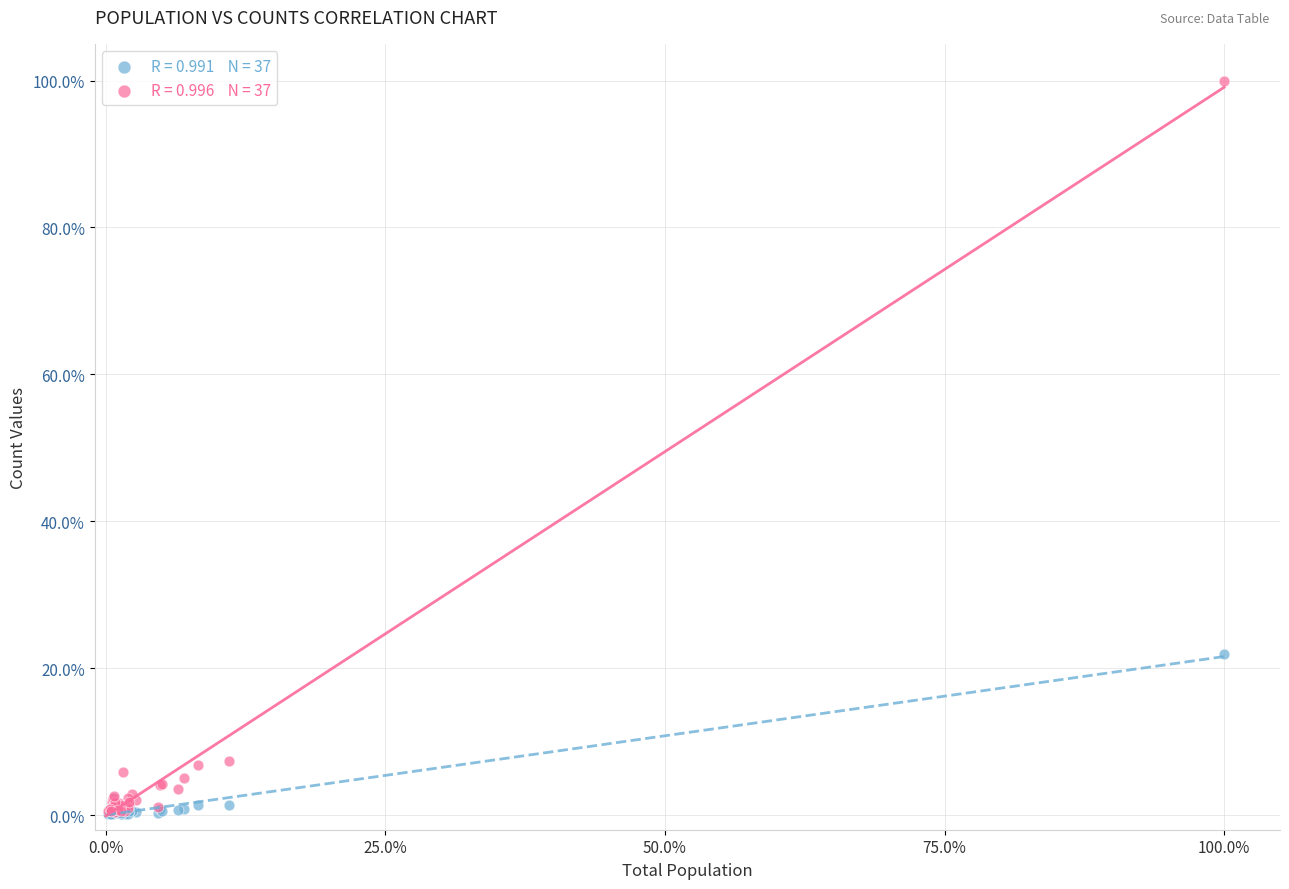

Across all series, what Y value is closest to 50?

21.9